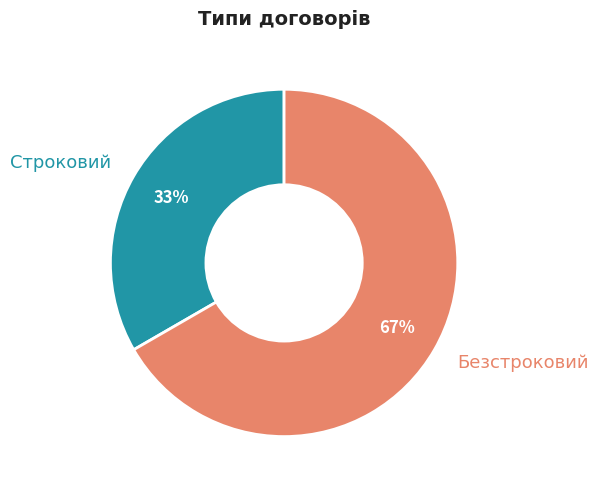

Approximately how many times larger is the value at Безстроковий compared to Строковий?

2.0